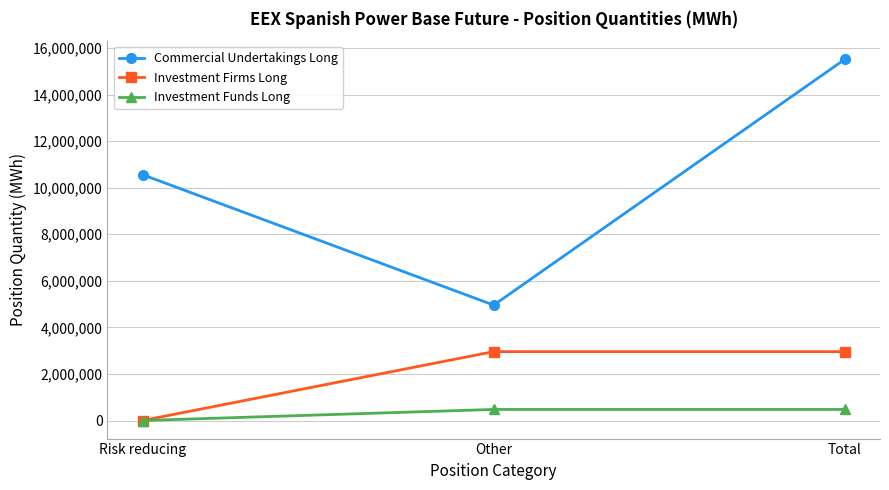

What position from the left is Other?

2